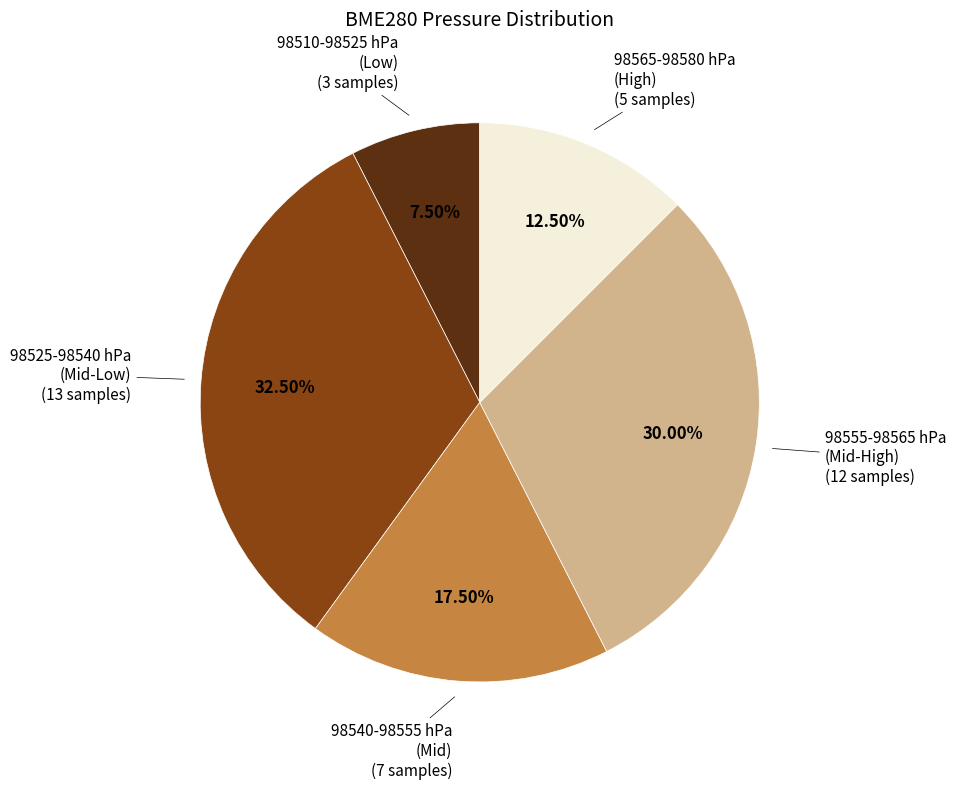

Rank the categories by value from lowest to highest.

98510-98525 hPa (Low), 98565-98580 hPa (High), 98540-98555 hPa (Mid), 98555-98565 hPa (Mid-High), 98525-98540 hPa (Mid-Low)